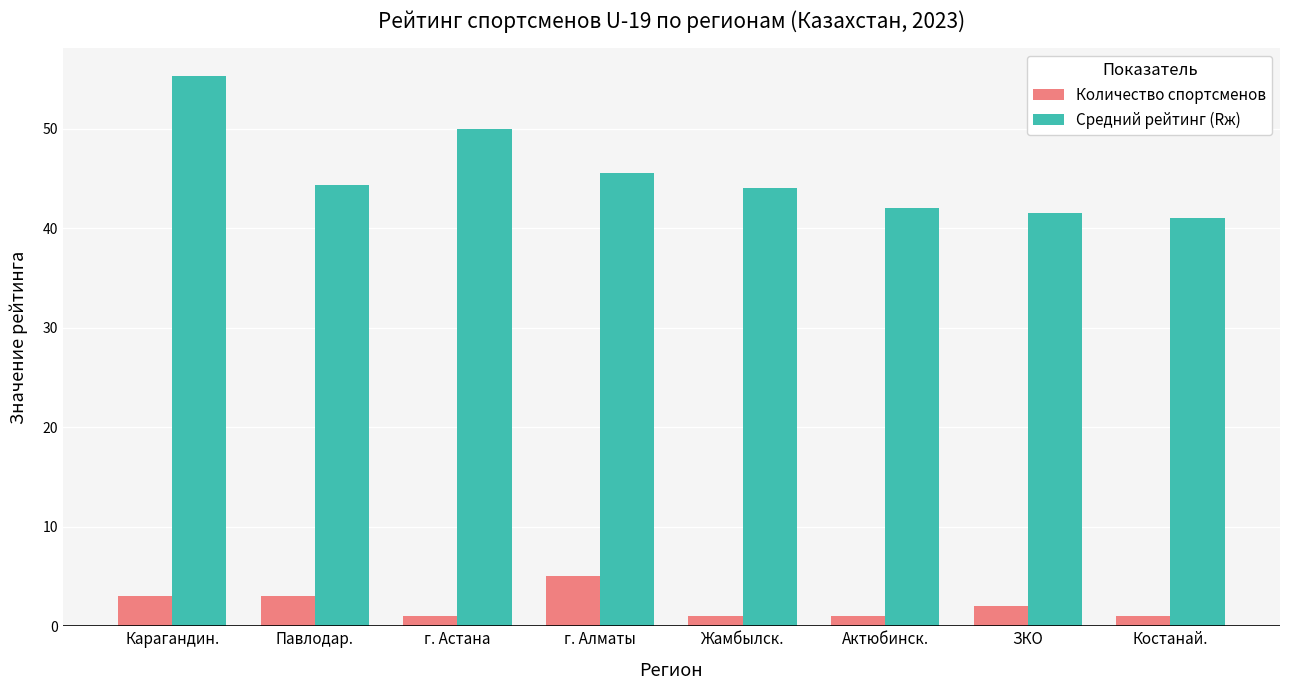

Is the value of Средний рейтинг (Rж) at г. Астана greater than the value of Количество спортсменов at Павлодар.?

Yes